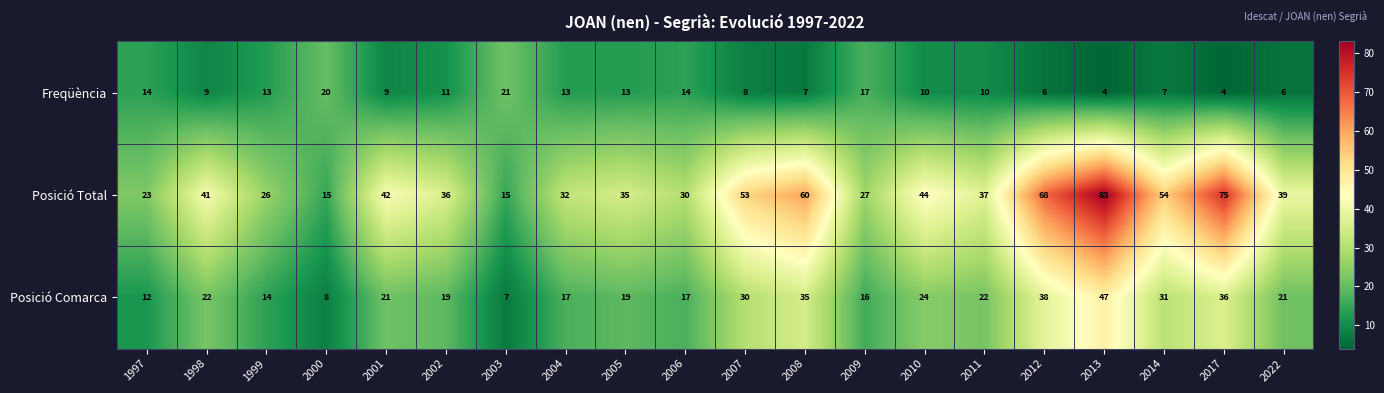

Rank the series by their average value, from highest to lowest.

Posició Total, Posició Comarca, Freqüència